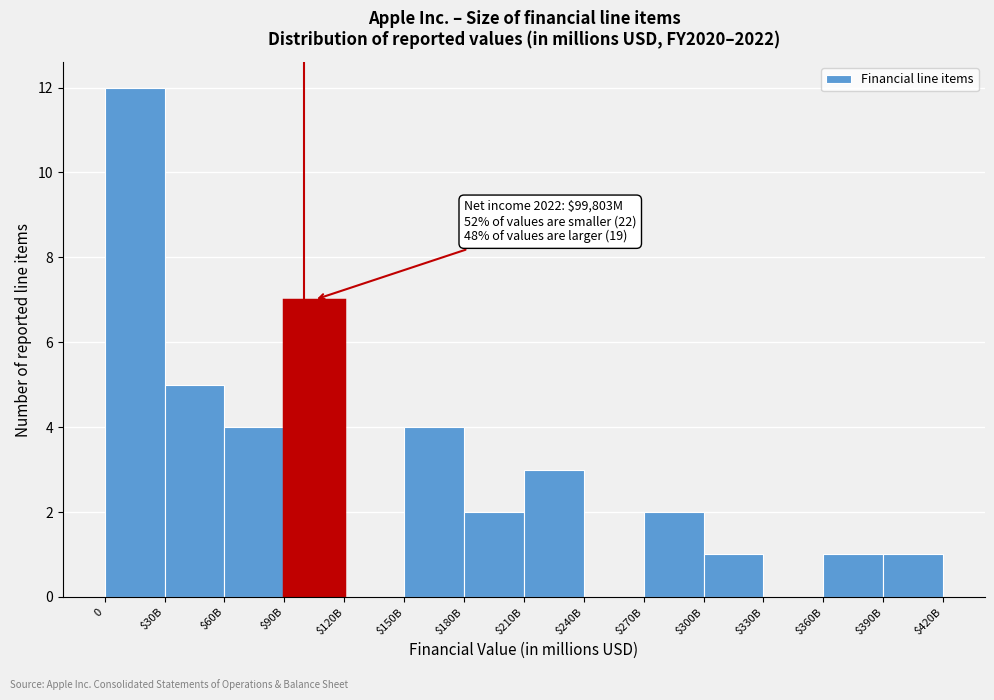

True or false: the data shows 5 at $30B.

True